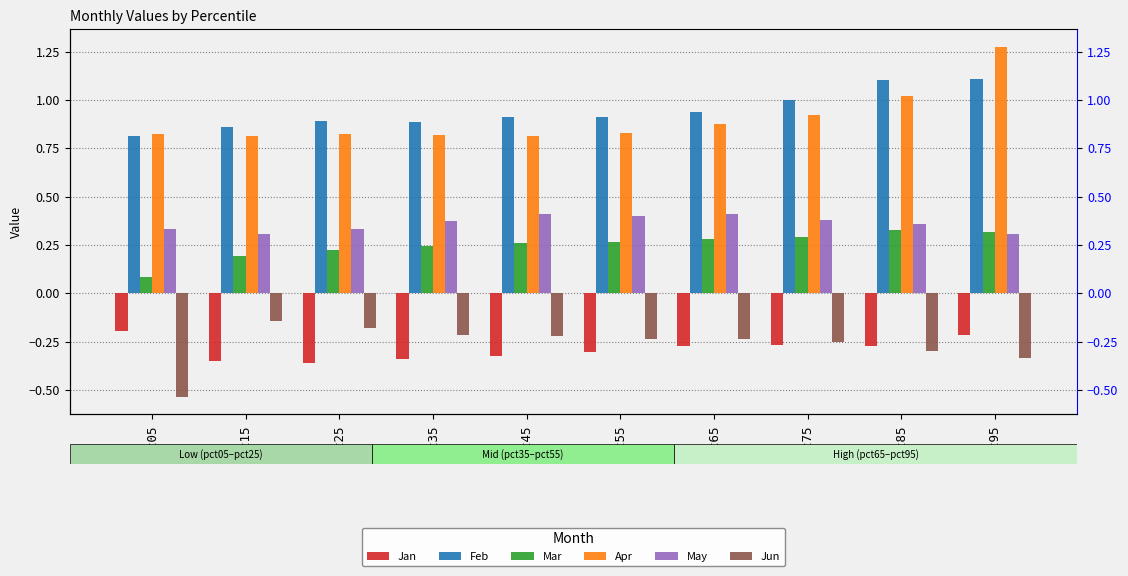

What is the difference between the Mar values at pct55 and pct95?

0.1